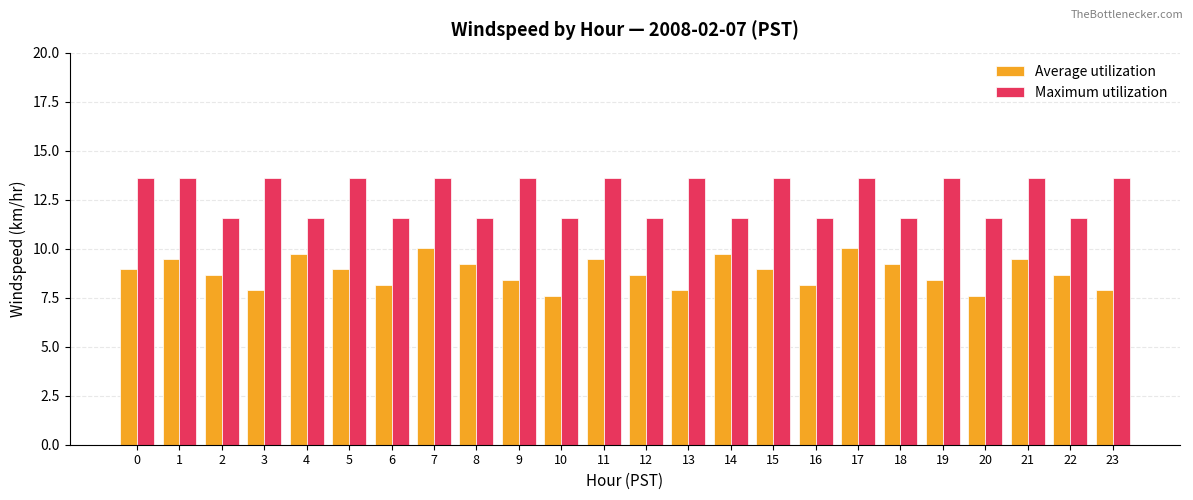

Is it true that Maximum utilization equals 20.0 at 6?

False